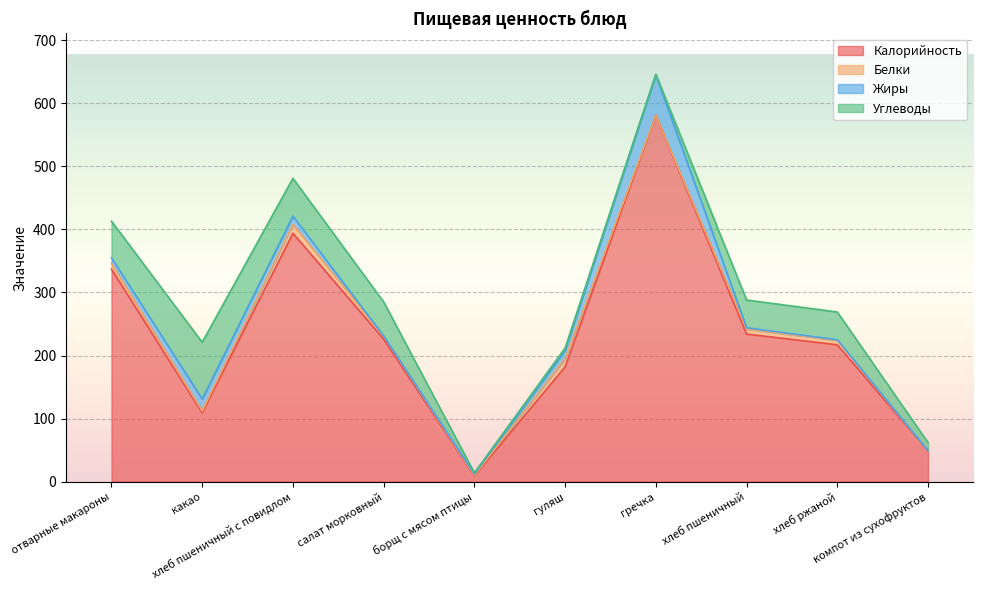

Reading right to left, extract all data points from this chart.

Калорийность: компот из сухофруктов=49	хлеб ржаной=217	хлеб пшеничный=234	гречка=581	гуляш=182	борщ с мясом птицы=9	салат морковный=226	хлеб пшеничный с повидлом=394	какао=109	отварные макароны=337
Белки: компот из сухофруктов=0	хлеб ржаной=7	хлеб пшеничный=8	гречка=0	гуляш=13	борщ с мясом птицы=1	салат морковный=5	хлеб пшеничный с повидлом=14	какао=3	отварные макароны=9
Жиры: компот из сухофруктов=0	хлеб ржаной=1	хлеб пшеничный=2	гречка=64	гуляш=13	борщ с мясом птицы=2	салат морковный=0	хлеб пшеничный с повидлом=13	какао=19	отварные макароны=9
Углеводы: компот из сухофруктов=13	хлеб ржаной=44	хлеб пшеничный=44	гречка=1	гуляш=4	борщ с мясом птицы=2	салат морковный=54	хлеб пшеничный с повидлом=60	какао=90	отварные макароны=58